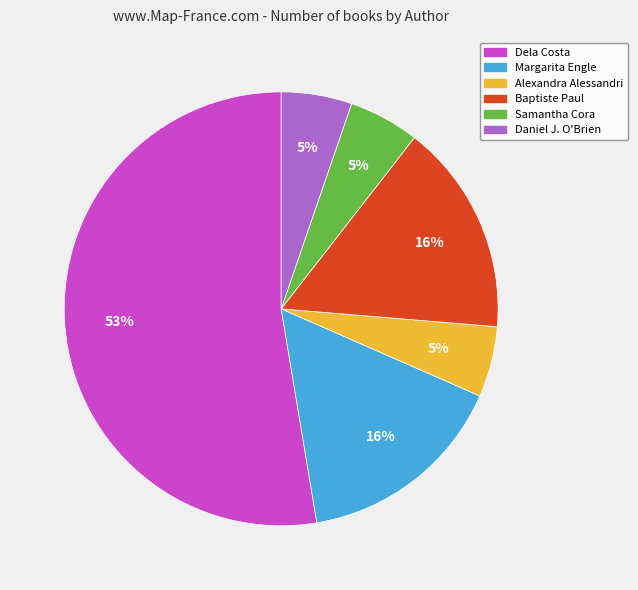

How many slices are in this pie chart?

6